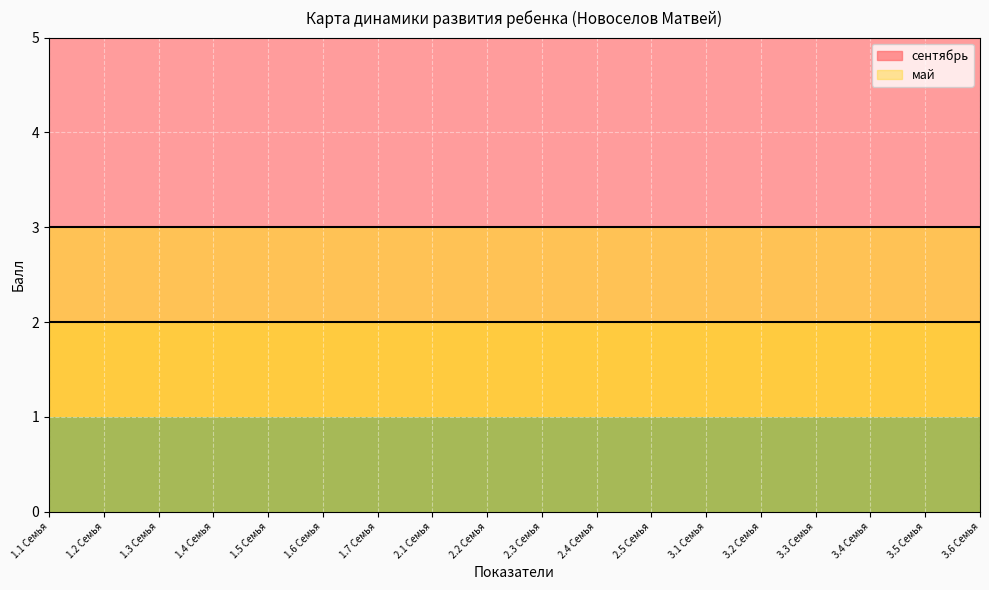

Read the сентябрь value at 2.3 Семья.

2